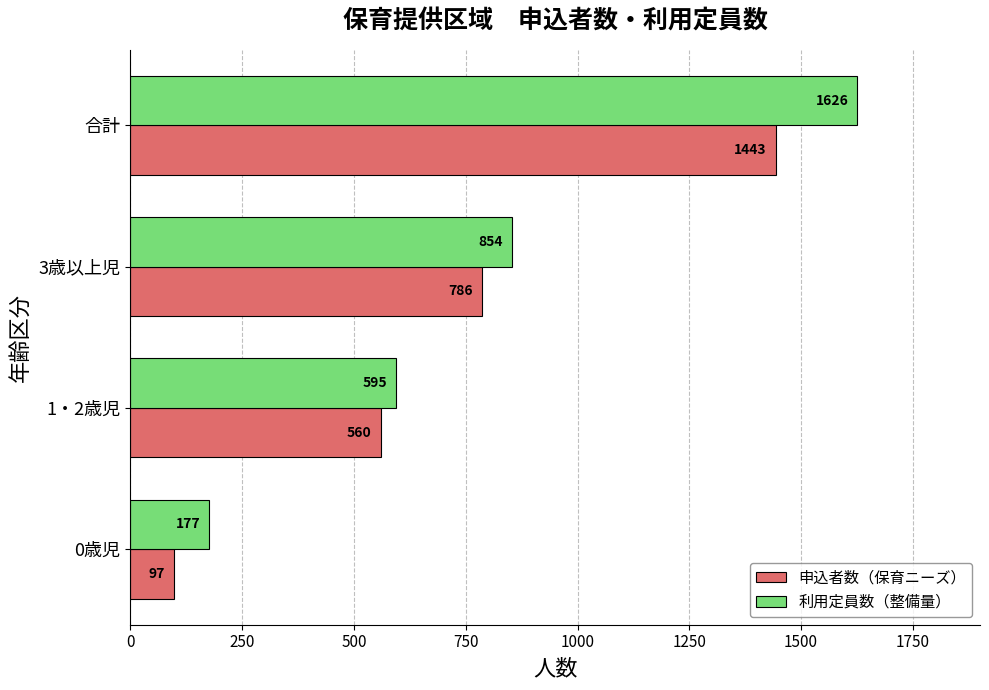

At which category is the sum across all series the highest?

合計